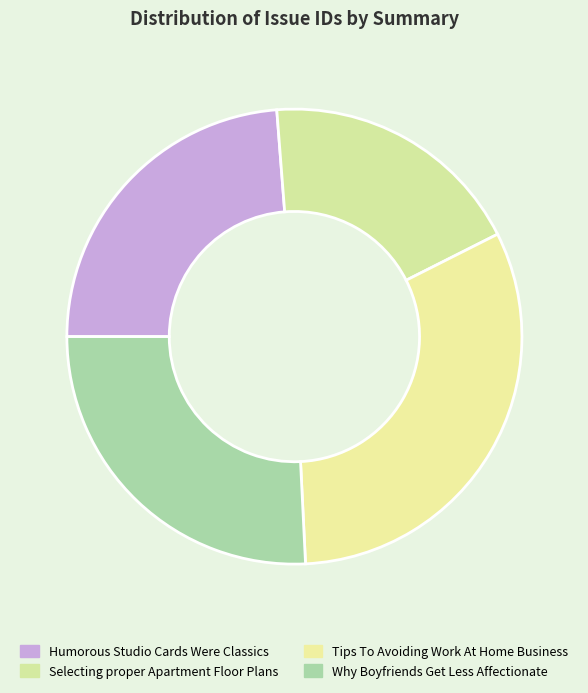

Does Why Boyfriends Get Less Affectionate represent more than half of the total?

No